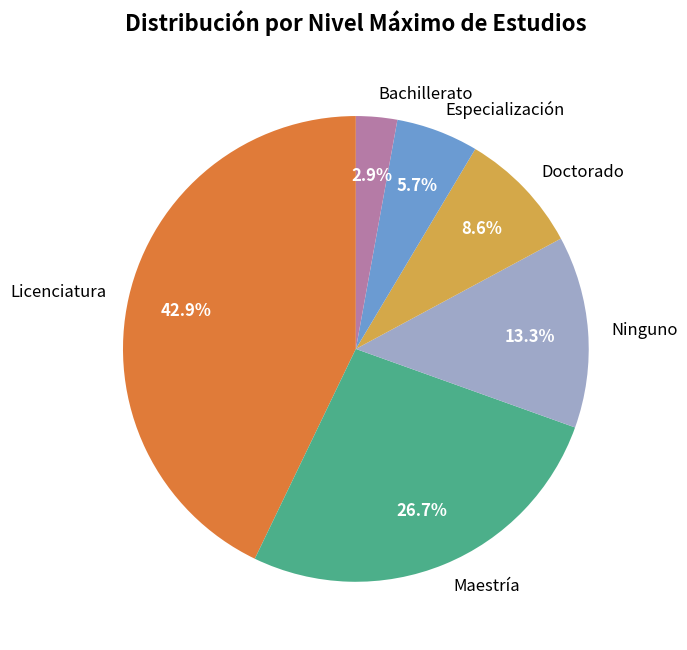

Combined, do Bachillerato and Especialización account for over 50%?

No